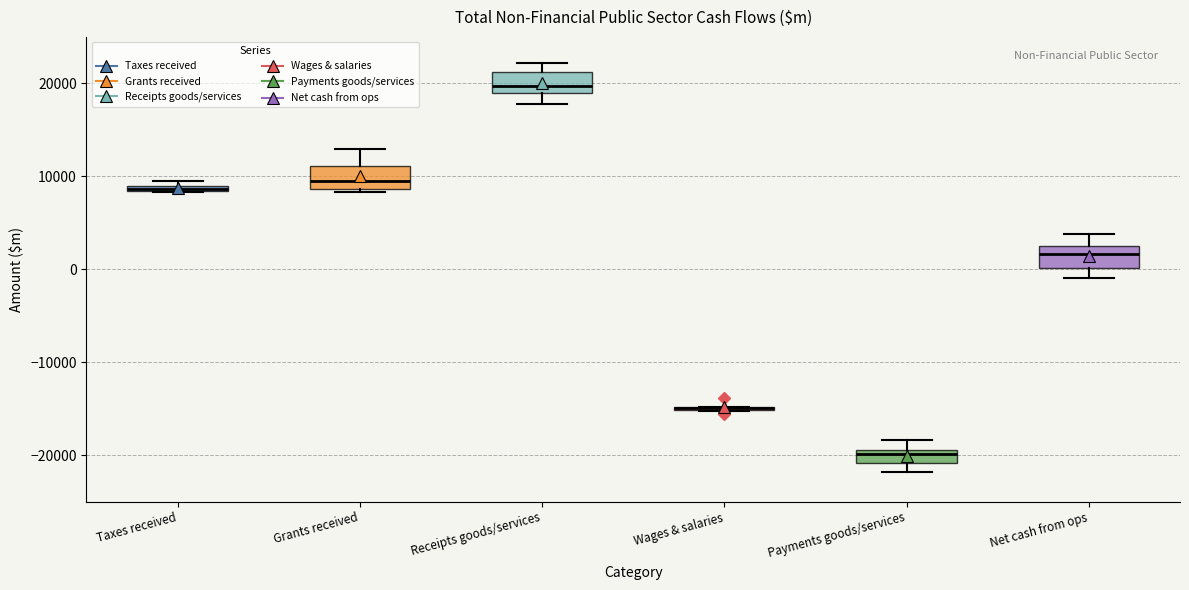

Where does the upper whisker of the box for Payments goods/services end on the y-axis? The values are not printed on the chart, so give them approximately, as read against the axis.

-18000